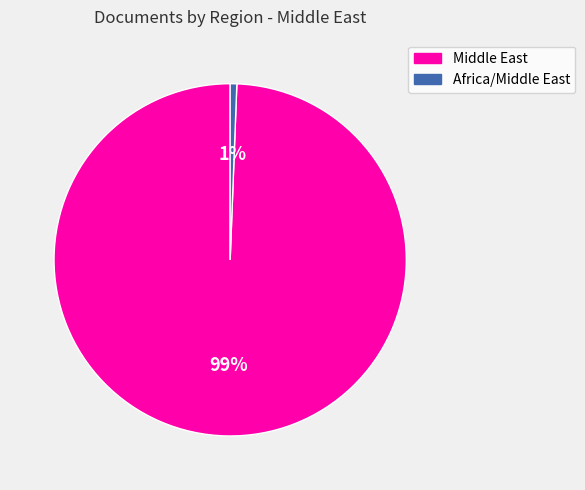

Does any single category account for the majority?

Yes